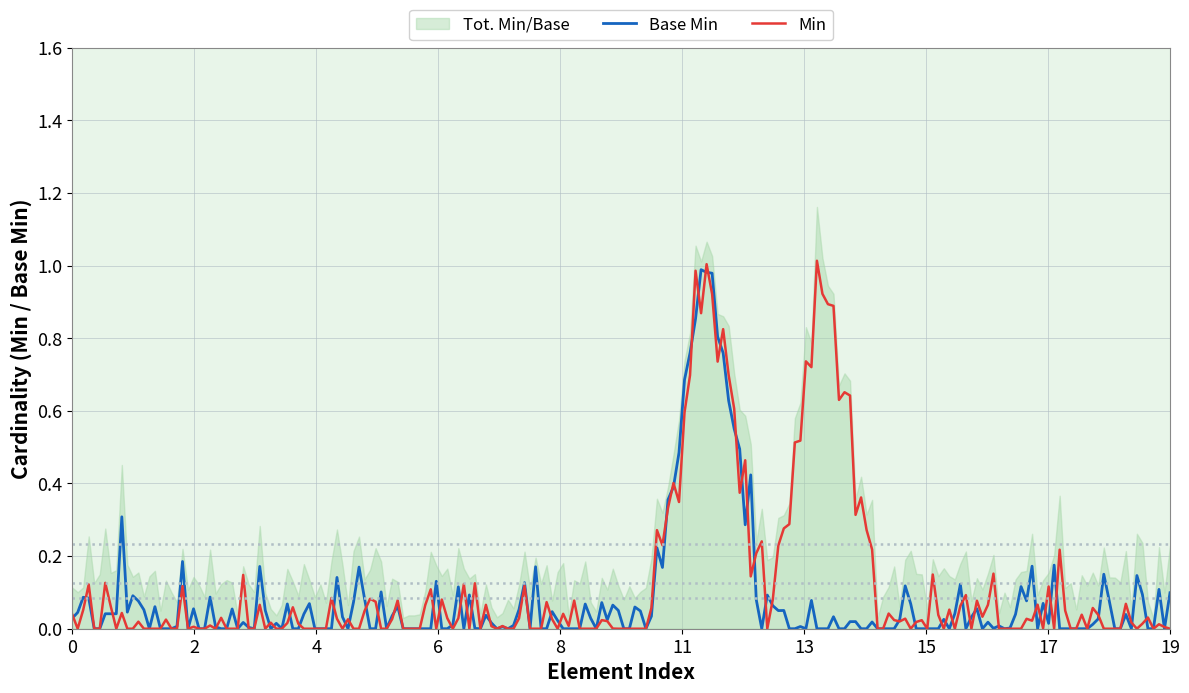

True or false: Min and Base Min intersect in this chart.

True